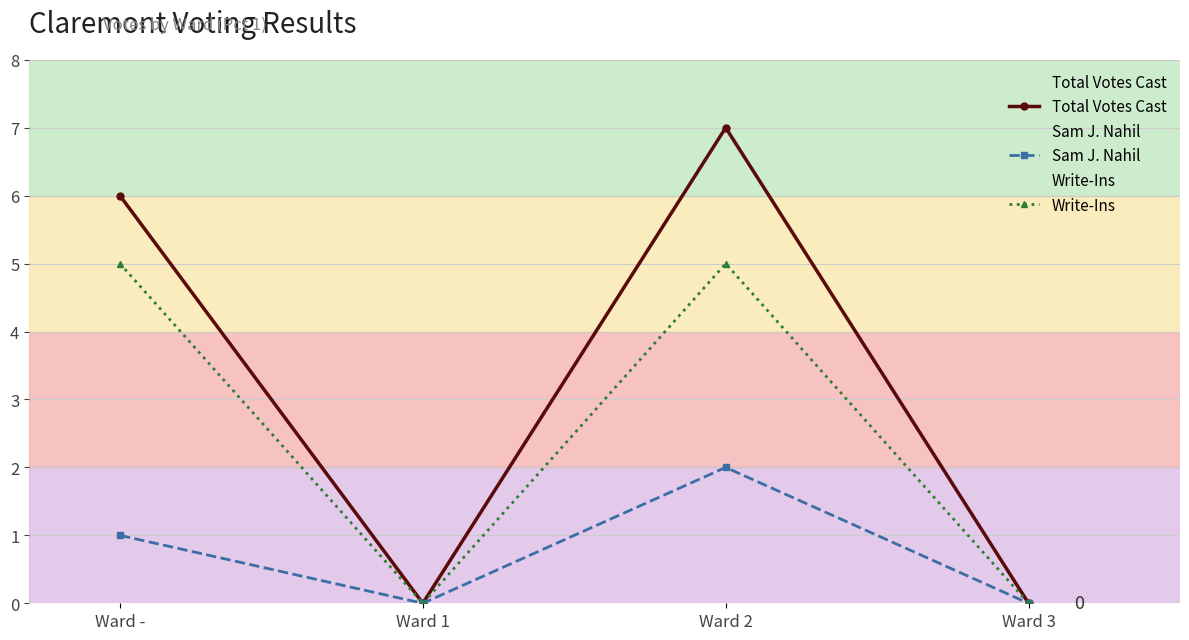

What is the highest value of the Write-Ins series?

5